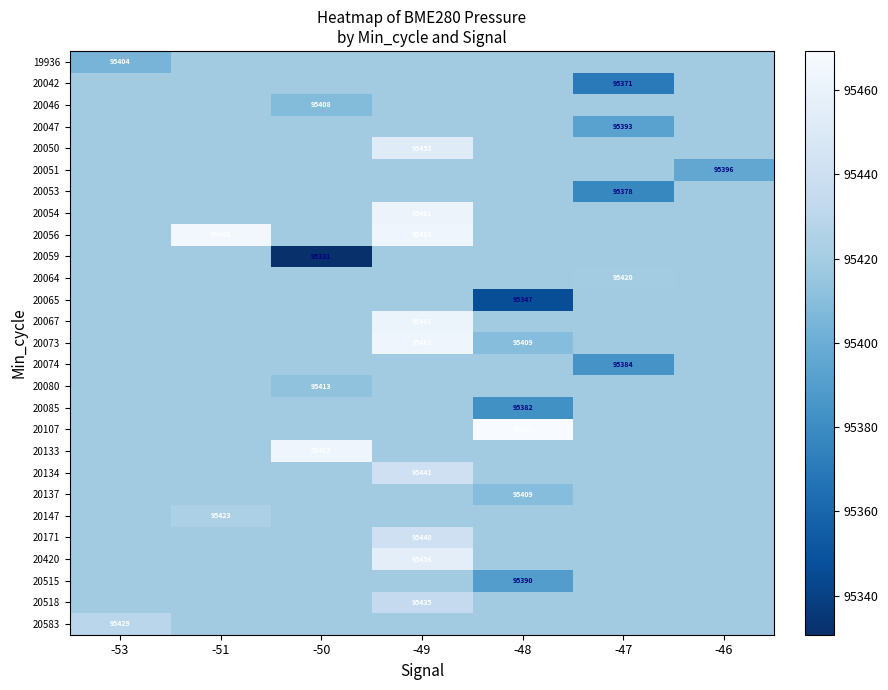

At how many categories does at least one series exceed 95459?

4